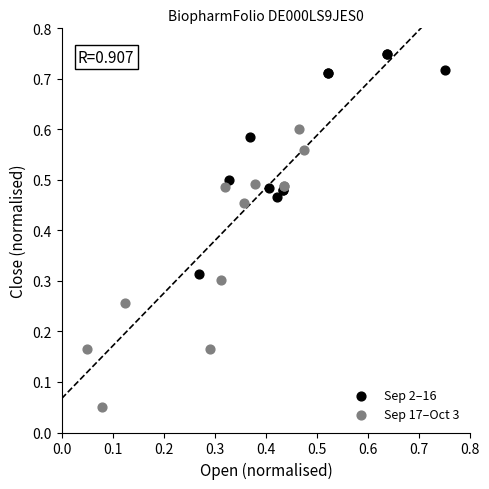

Which series contains the lowest Y value?

Sep 17–Oct 3